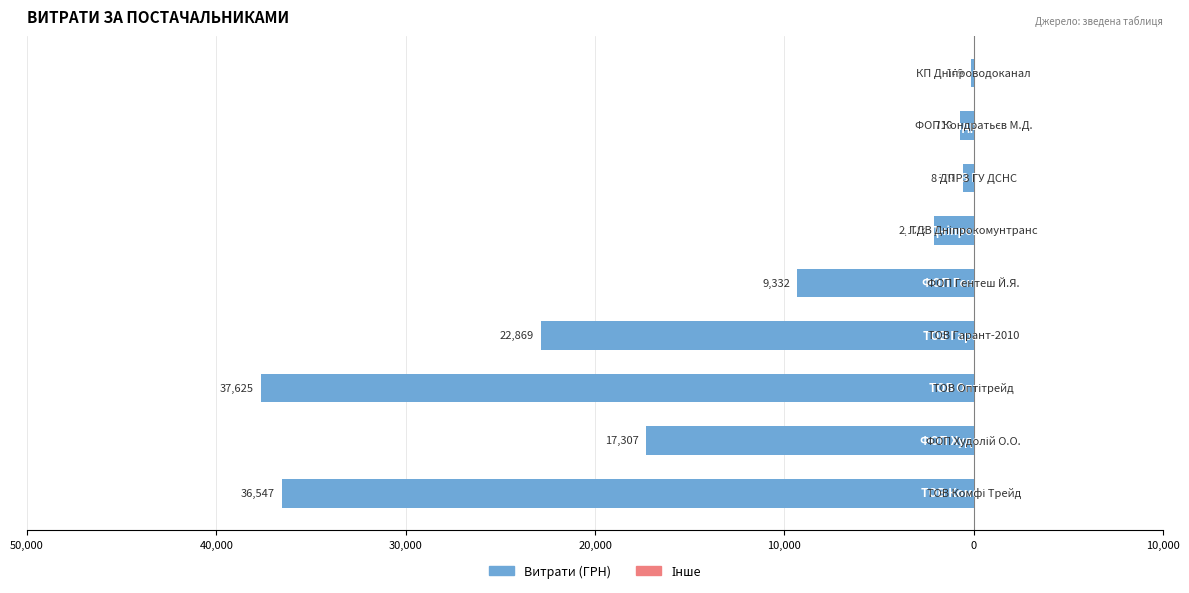

Are the bars horizontal?

Yes